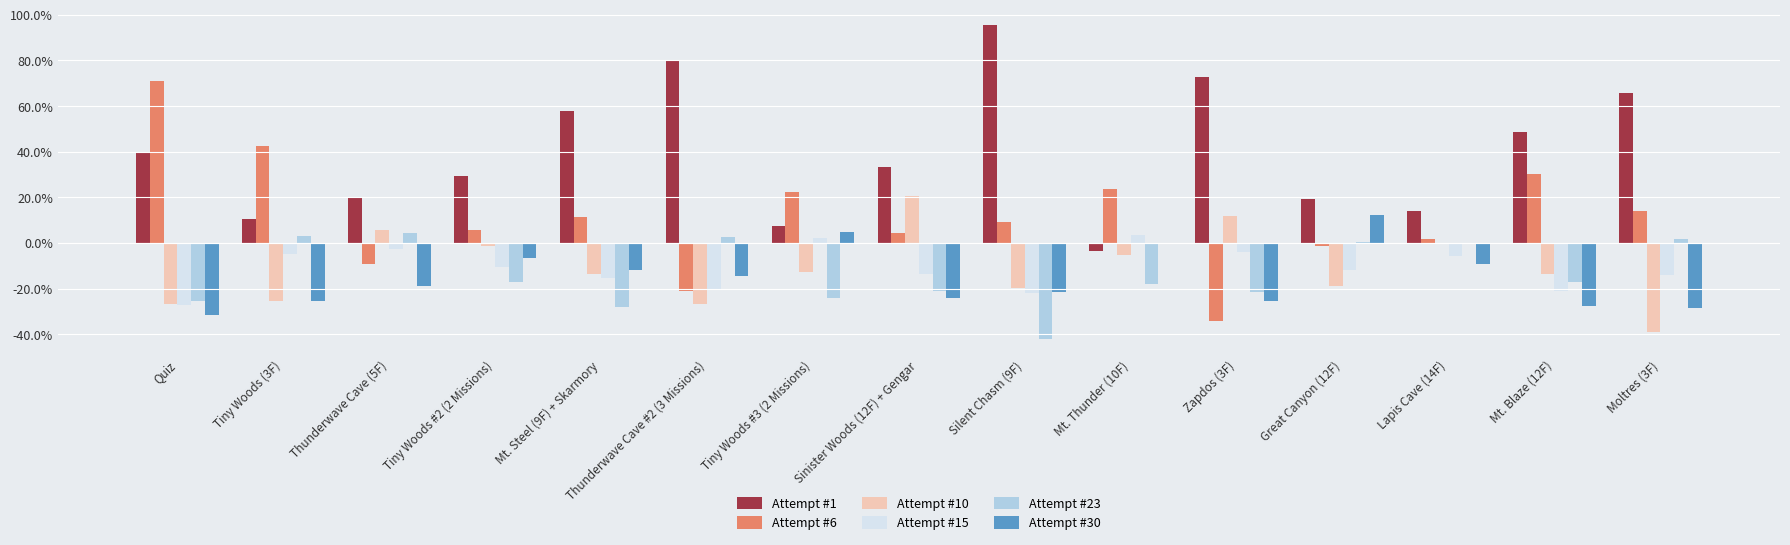

The Attempt #1 series shows 53.9 at Thunderwave Cave #2 (3 Missions). True or false?

False